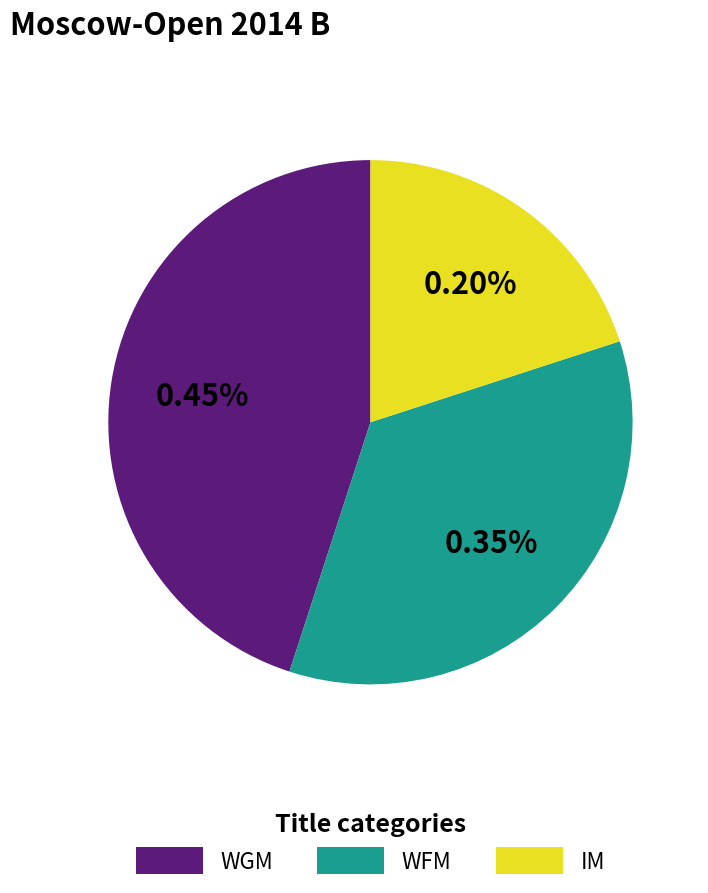

Is the sum of IM and WFM greater than half?

Yes